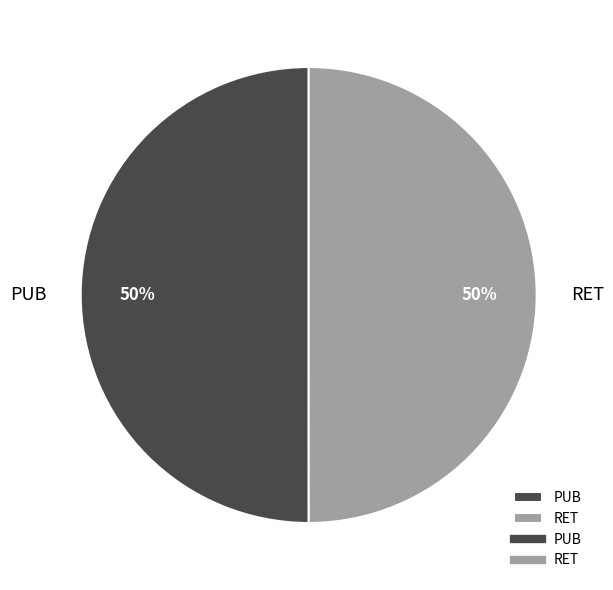

To the nearest percent, what portion does PUB represent?

50%